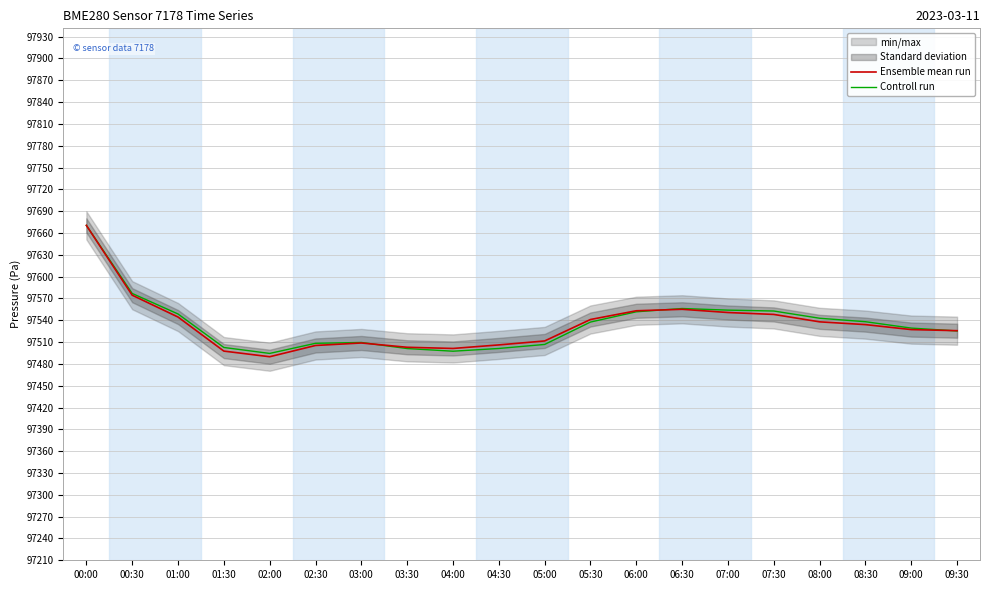

Where do Ensemble mean run and Controll run first cross each other?

03:00 and 03:30